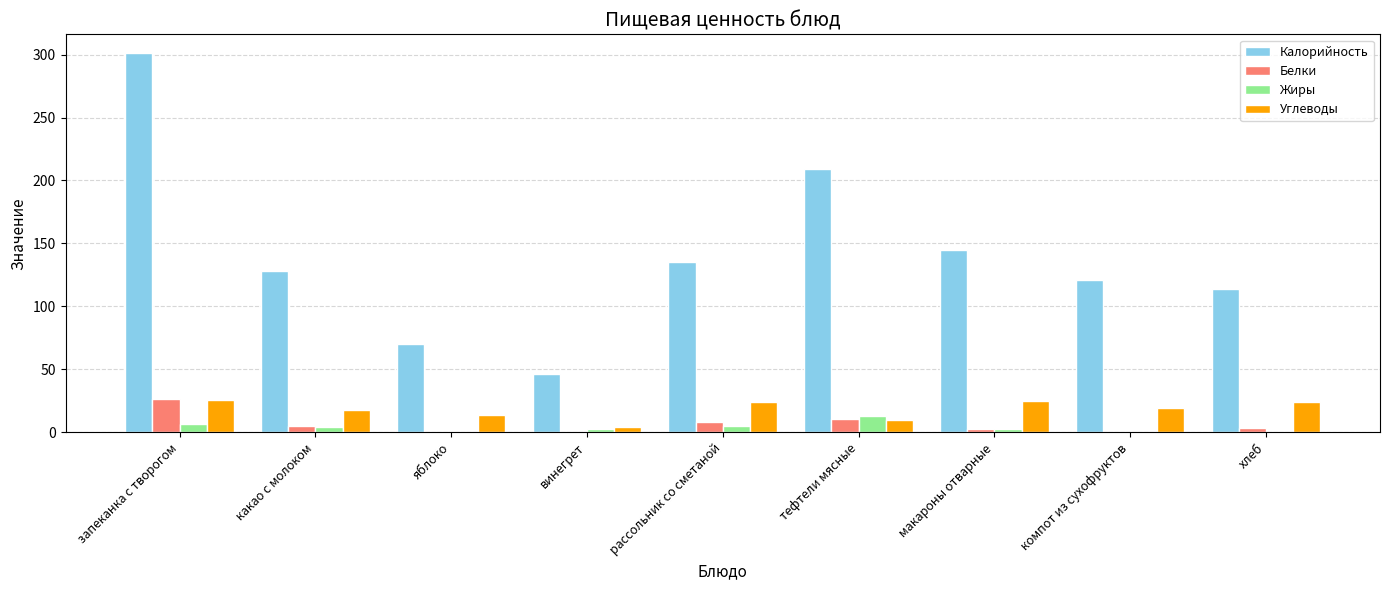

True or false: Жиры has a value of 0.0 at компот из сухофруктов.

True